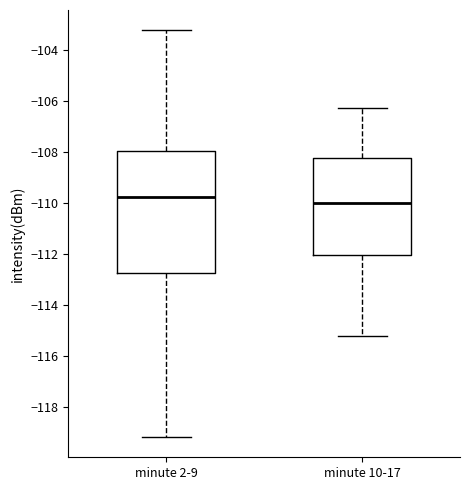

Which box's median line is the lowest?

minute 10-17